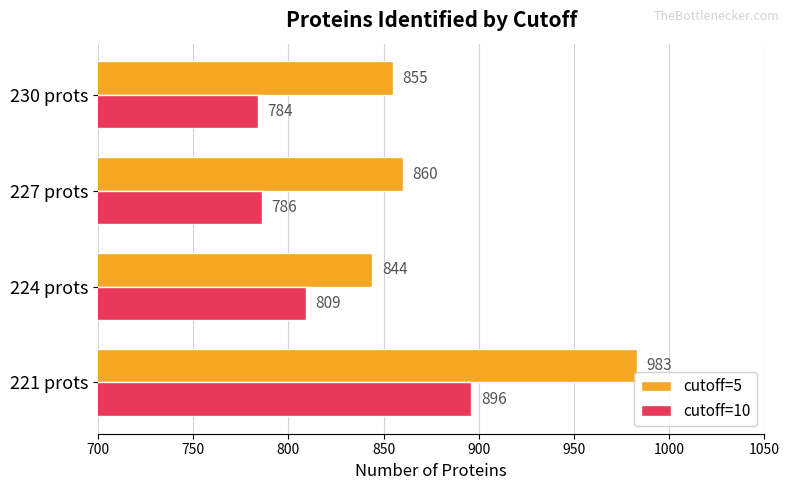

Which series has the largest range (max minus min)?

cutoff=5